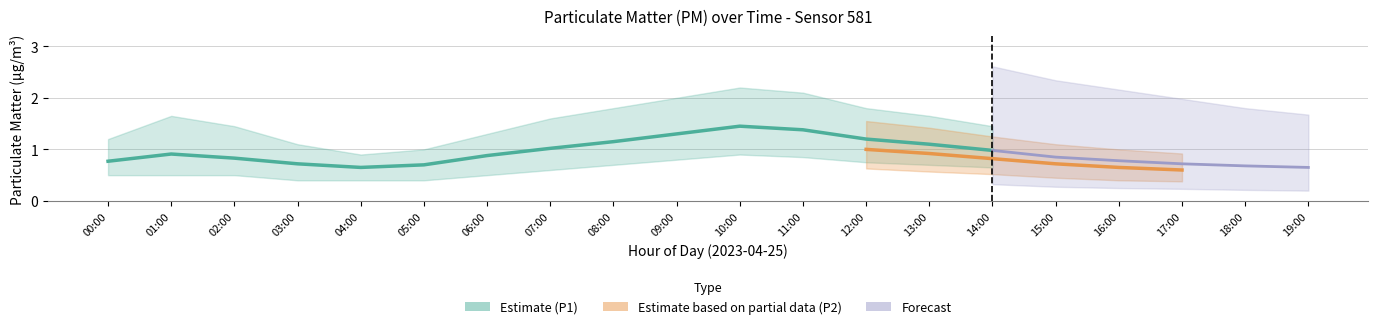

How many data points does each series have?

20